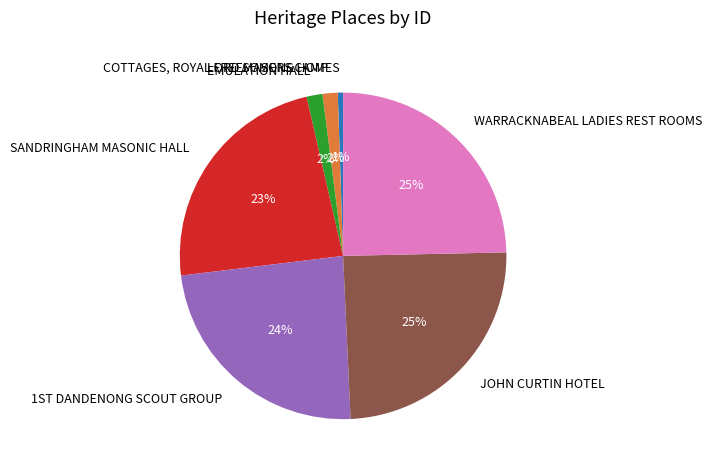

Which has a higher value, COTTAGES, ROYAL FREEMASONS HOMES or JOHN CURTIN HOTEL?

JOHN CURTIN HOTEL